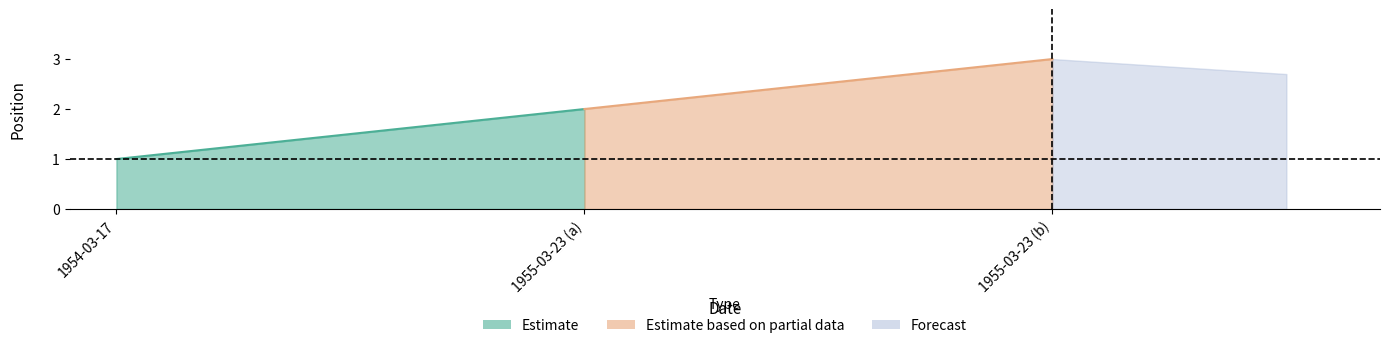

Rank the categories by value from lowest to highest.

1954-03-17, 1955-03-23, 1955-03-23